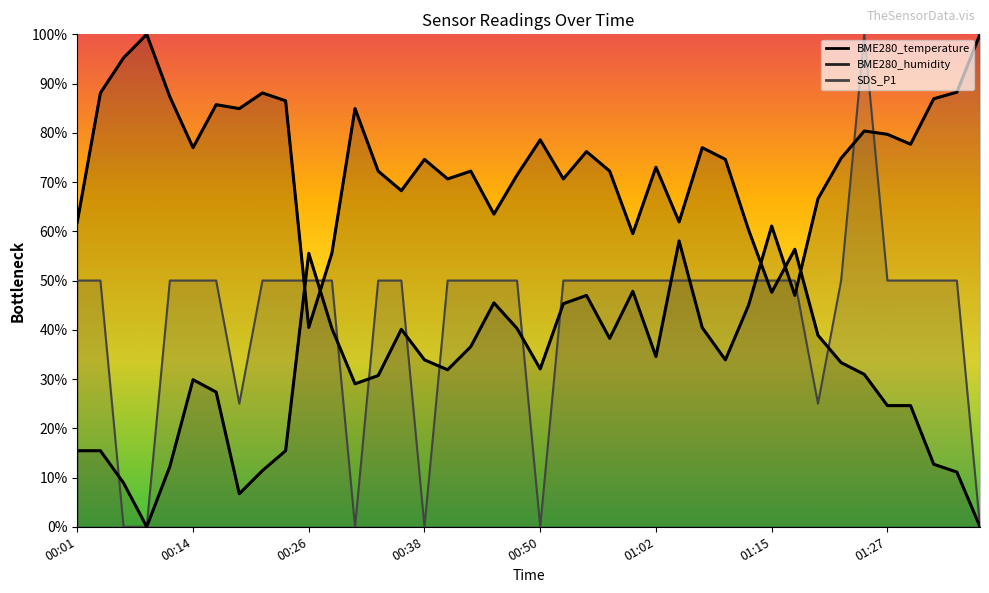

In BME280_humidity, how many points are lower than both neighbors (excluding endpoints)?

10